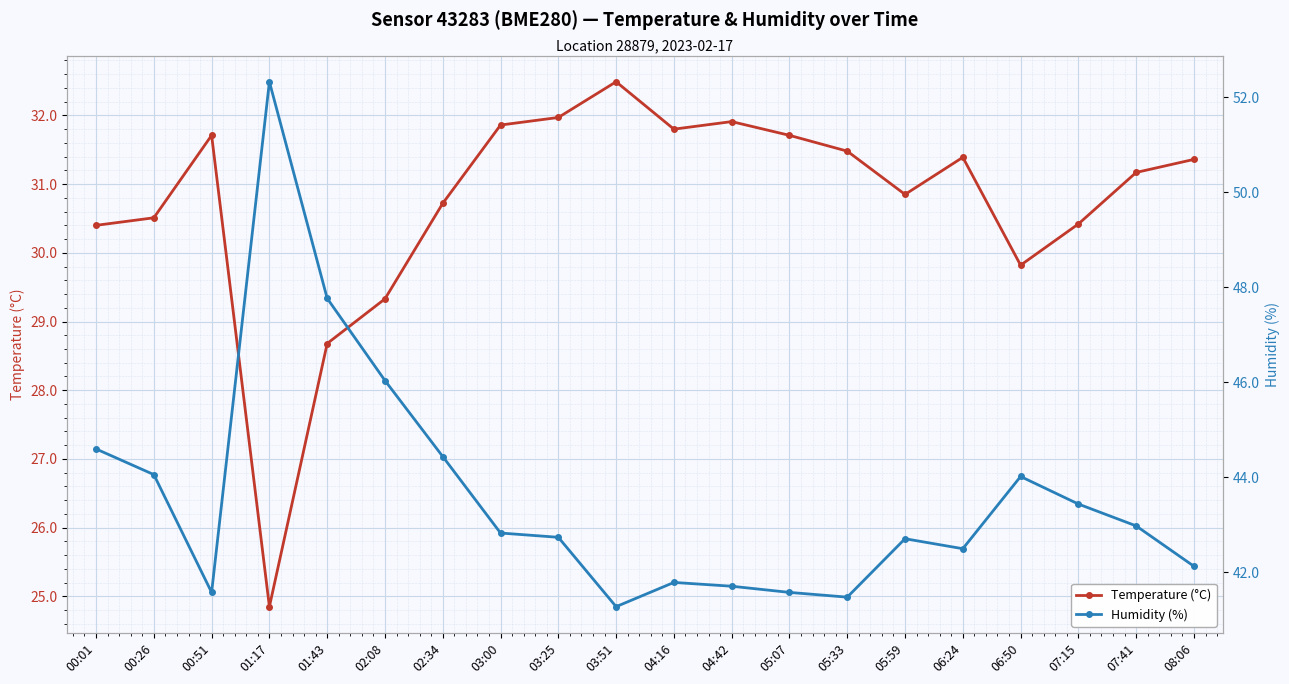

How many data points in humidity are less than 42?

6